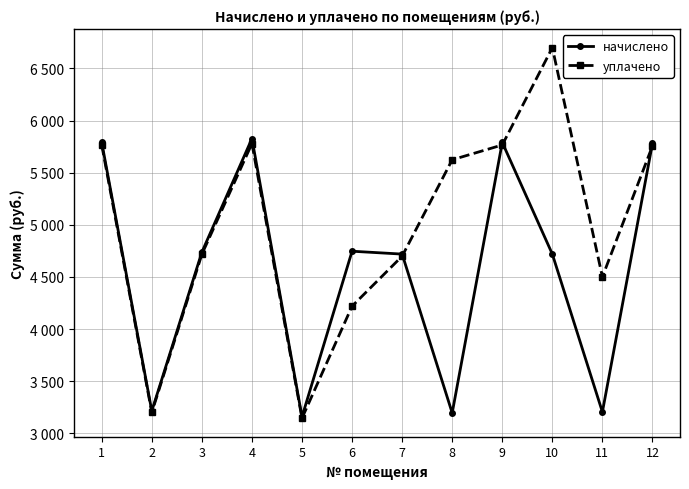

Is this an area chart (filled region under the line)?

No